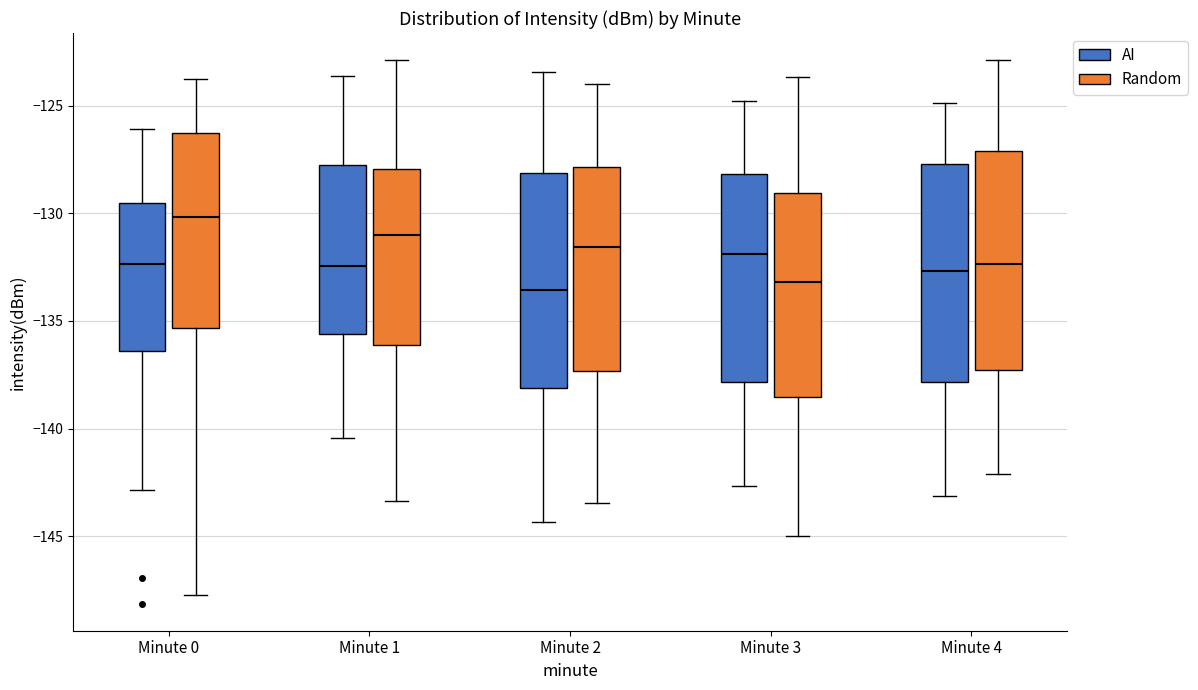

Reading left to right, read every box against the y-axis: the position of its median line, the range the box covers, and the ends of its whiskers. The values are not printed on the chart, so give them approximately, as read against the axis.

Minute 0 (AI): median -132.5, box -136.5 to -129.5, whiskers -143.0 to -126.0
Minute 0 (Random): median -130.0, box -135.5 to -126.5, whiskers -147.5 to -124.0
Minute 1 (AI): median -132.5, box -135.5 to -128.0, whiskers -140.5 to -123.5
Minute 1 (Random): median -131.0, box -136.0 to -128.0, whiskers -143.5 to -123.0
Minute 2 (AI): median -133.5, box -138.0 to -128.0, whiskers -144.5 to -123.5
Minute 2 (Random): median -131.5, box -137.5 to -128.0, whiskers -143.5 to -124.0
Minute 3 (AI): median -132.0, box -138.0 to -128.0, whiskers -142.5 to -125.0
Minute 3 (Random): median -133.0, box -138.5 to -129.0, whiskers -145.0 to -123.5
Minute 4 (AI): median -132.5, box -138.0 to -127.5, whiskers -143.0 to -125.0
Minute 4 (Random): median -132.5, box -137.5 to -127.0, whiskers -142.0 to -123.0